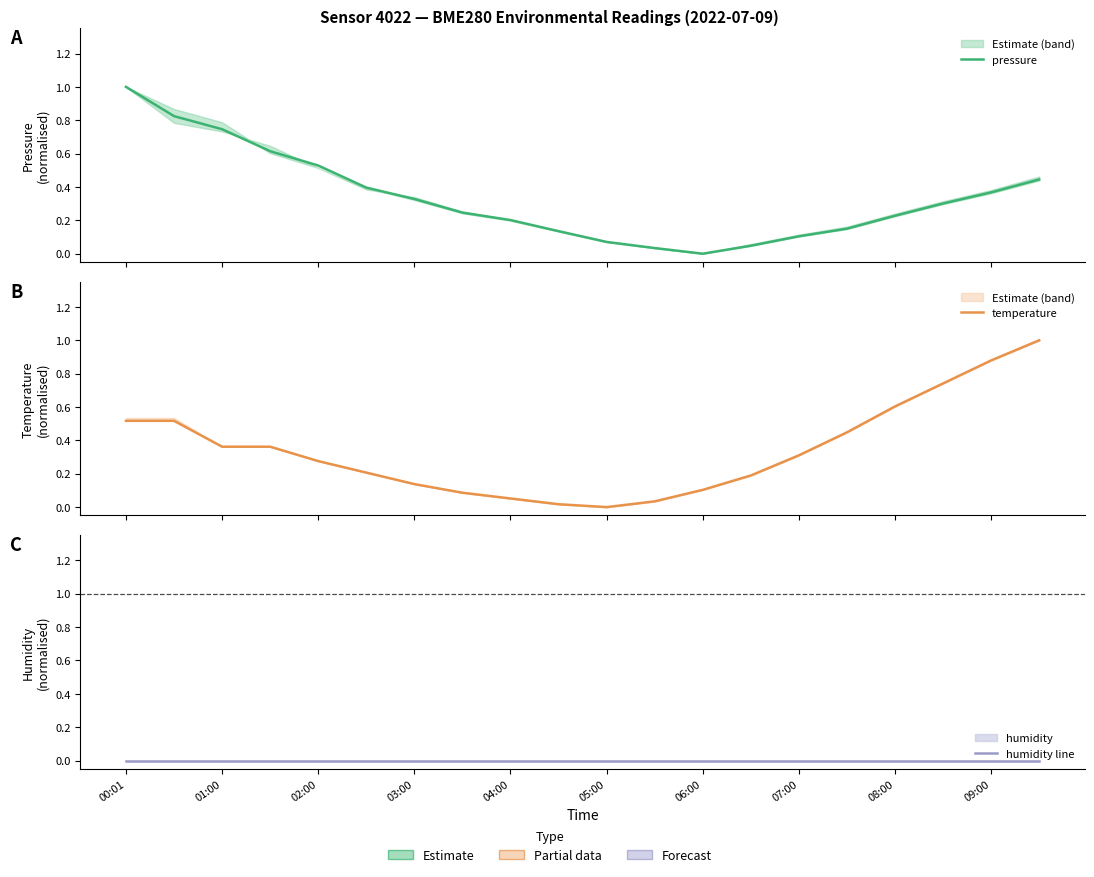

Does the chart display data point markers on the line(s)?

No